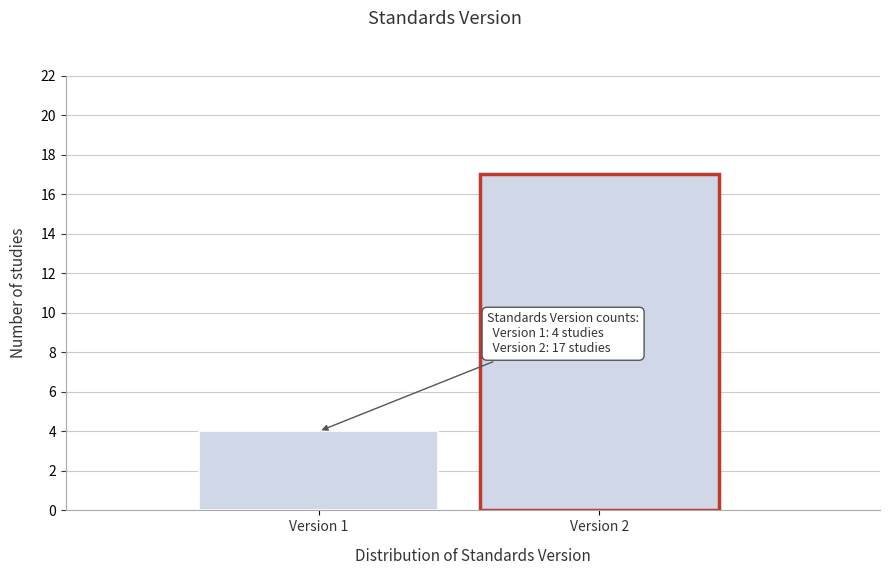

Reading left to right, list all the values displayed in this chart.

Version 1=4	Version 2=17